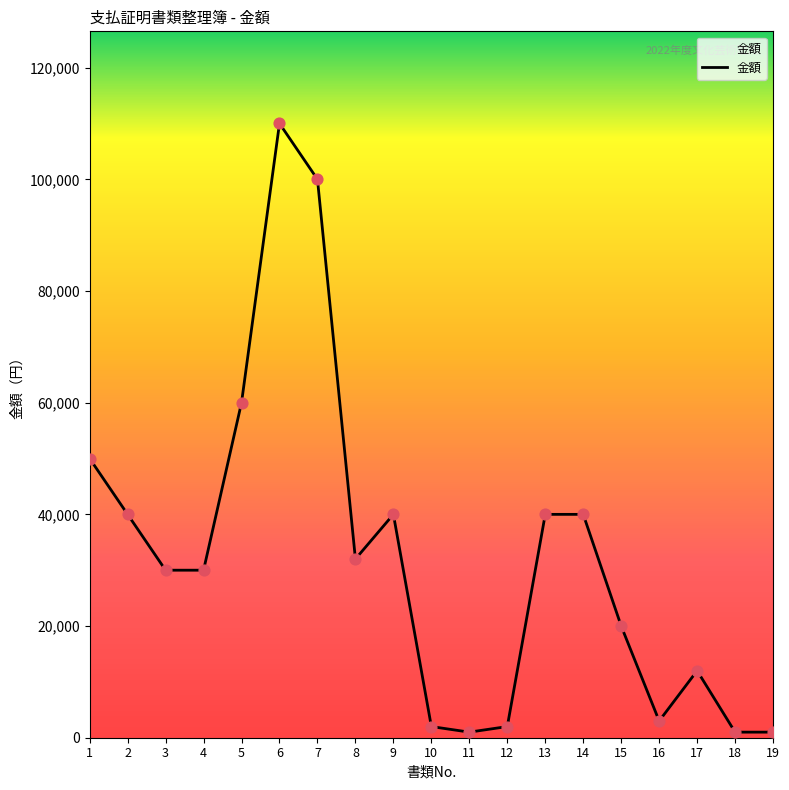

What is the ratio of the value at 5 to the value at 10?

30.0